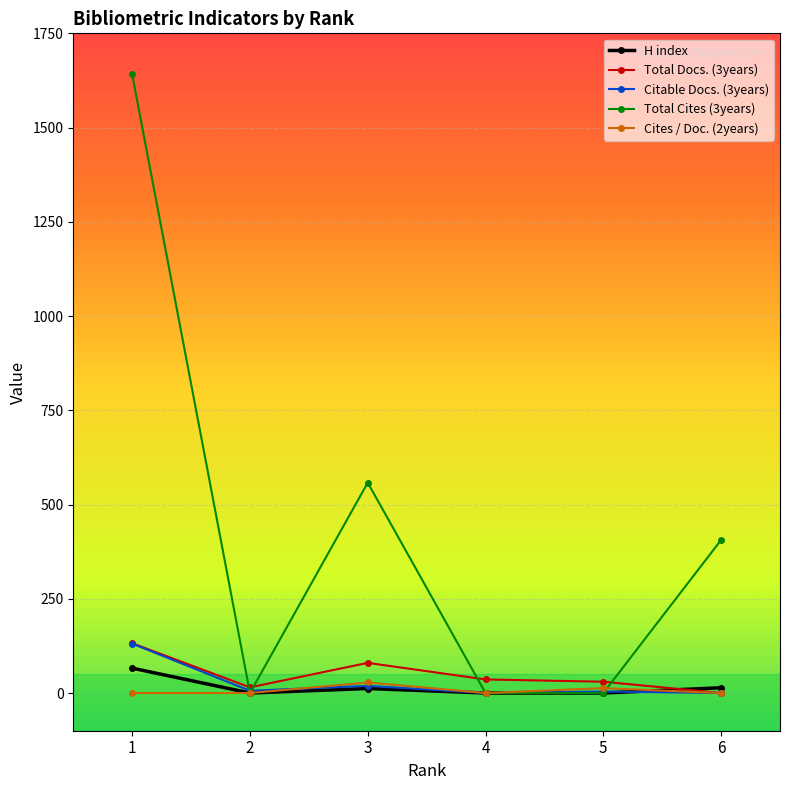

Count the number of data series in this chart.

5